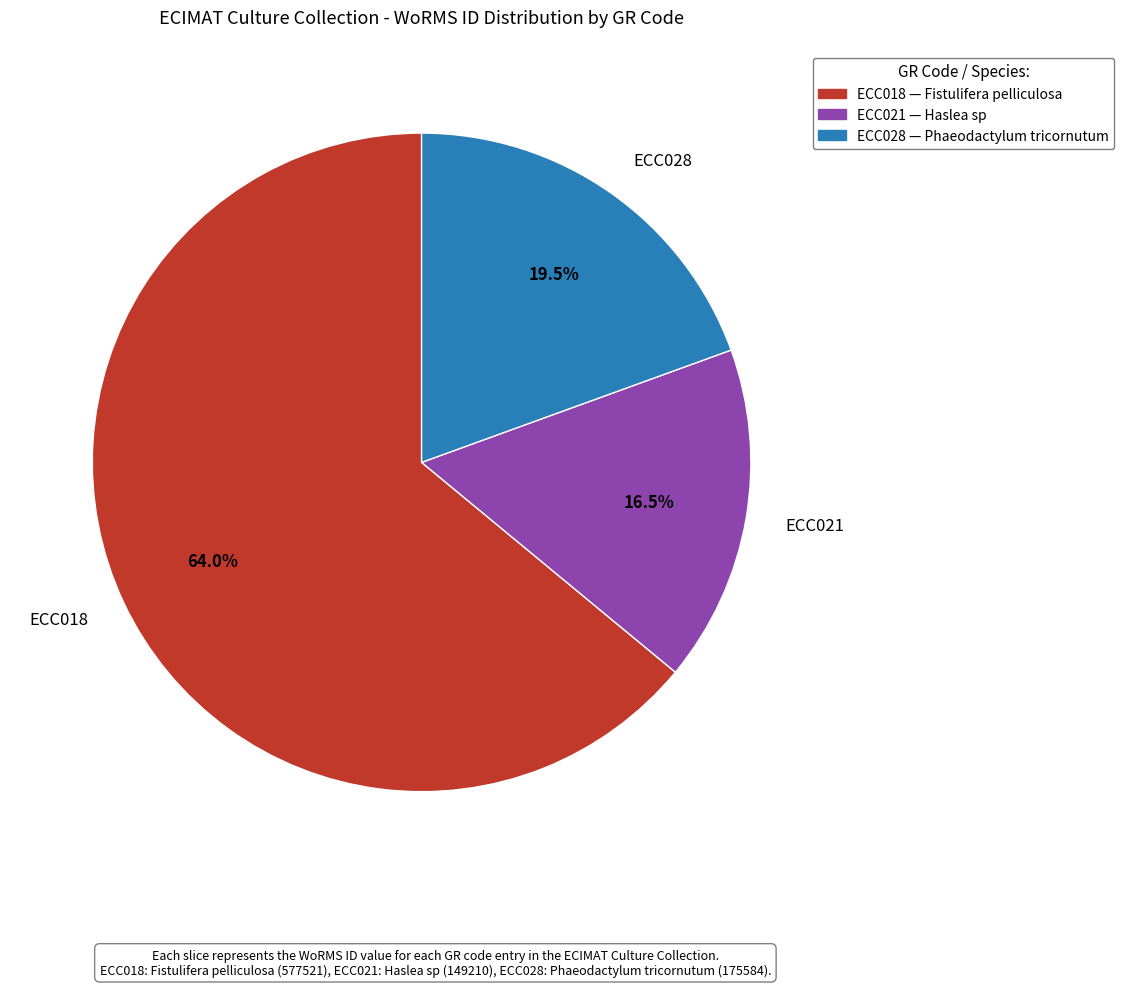

How many slices are in this pie chart?

3